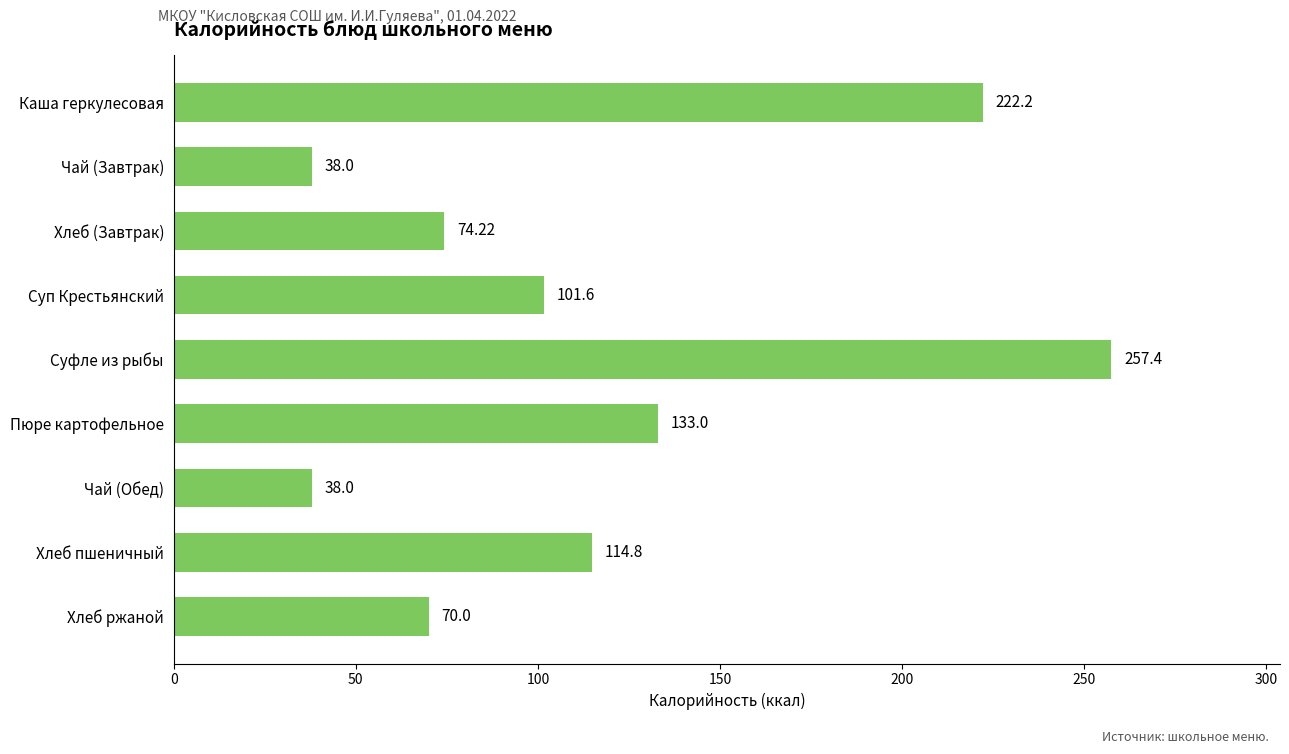

Approximately how many times larger is the value at Суфле из рыбы compared to Хлеб пшеничный?

2.2